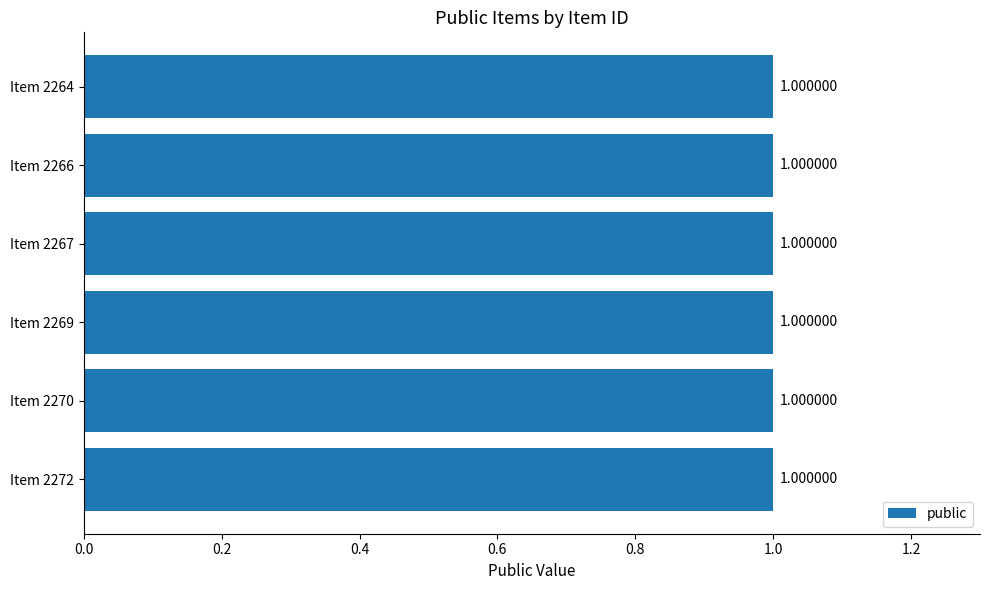

At which label is featured closest to 0?

Item 2272